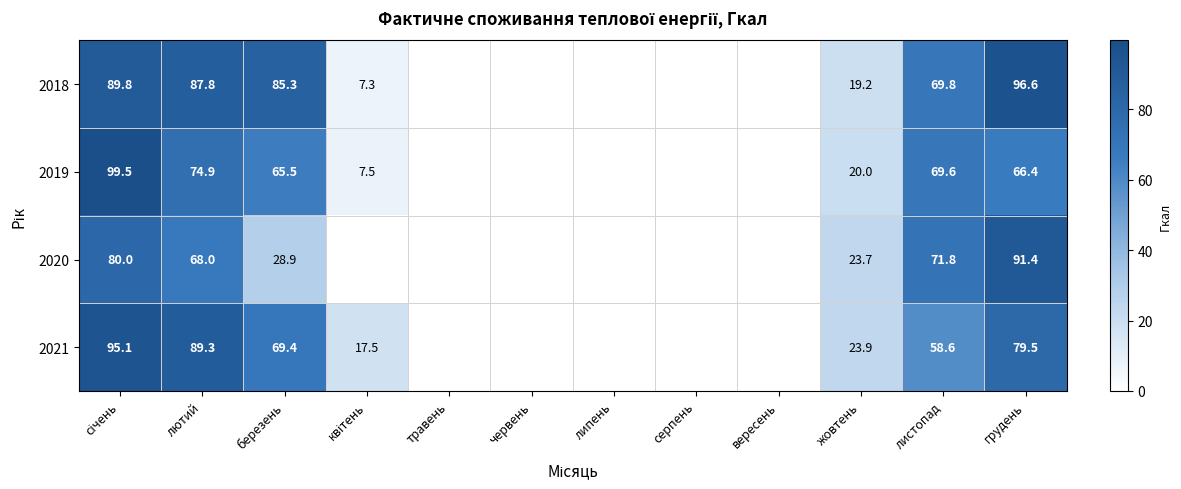

The value of 2019 at жовтень is 8.1. True or false?

False